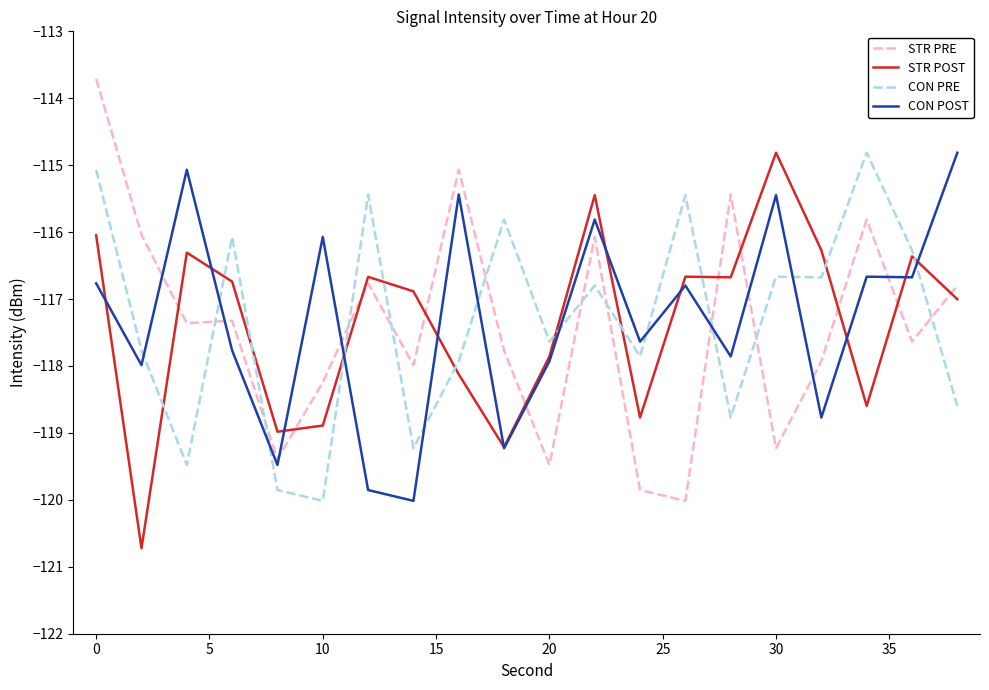

Which series has the largest range (max minus min)?

STR PRE